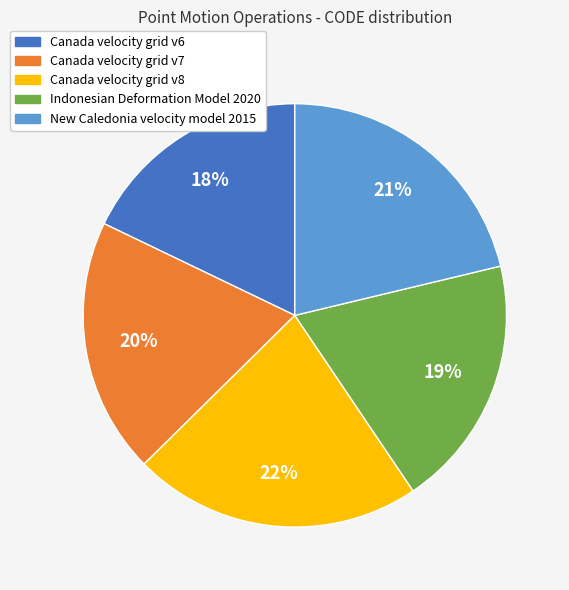

Between Canada velocity grid v6 and Canada velocity grid v8, which is larger?

Canada velocity grid v8